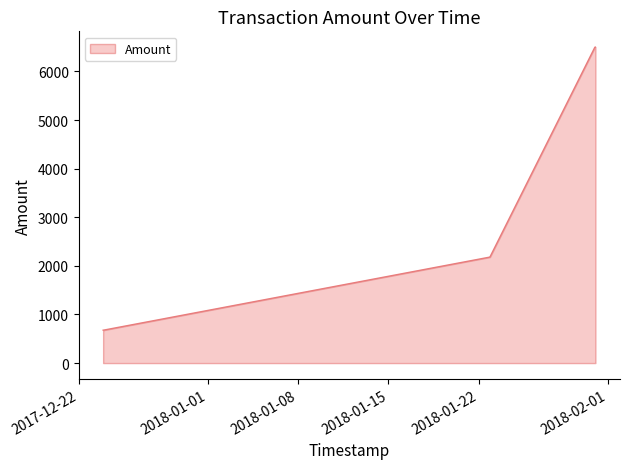

True or false: there are more than 2 points higher than both neighbors.

False